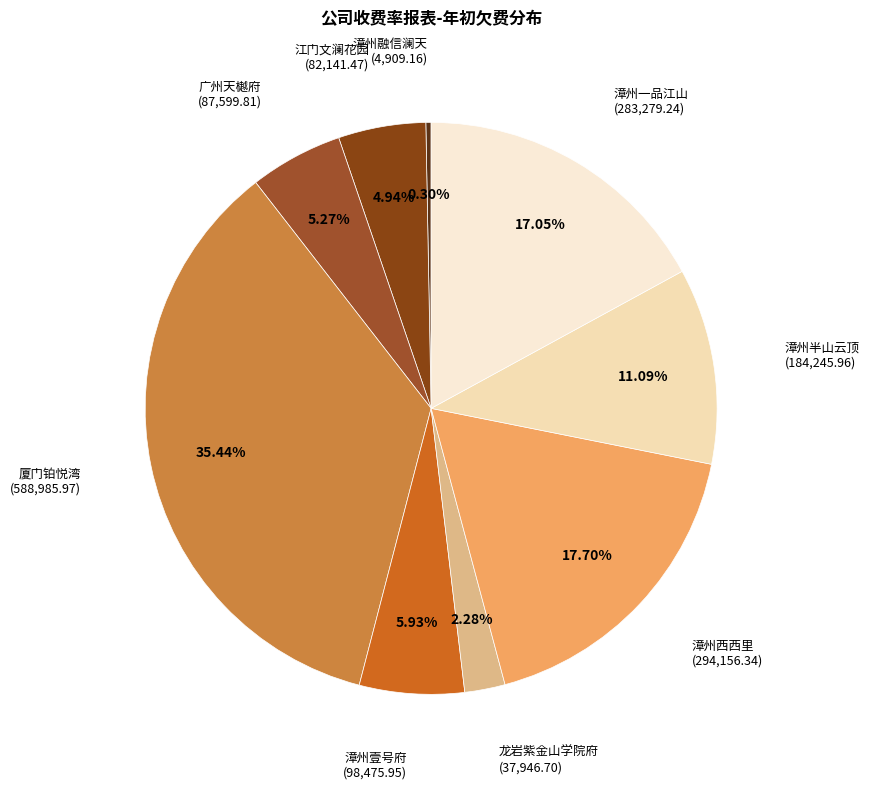

How many segments does this pie chart have?

9